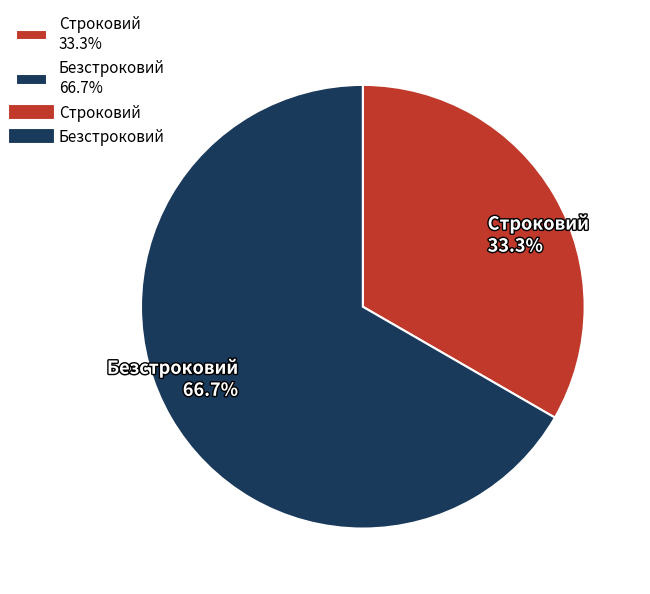

True or false: Строковий accounts for 33% of the total.

True